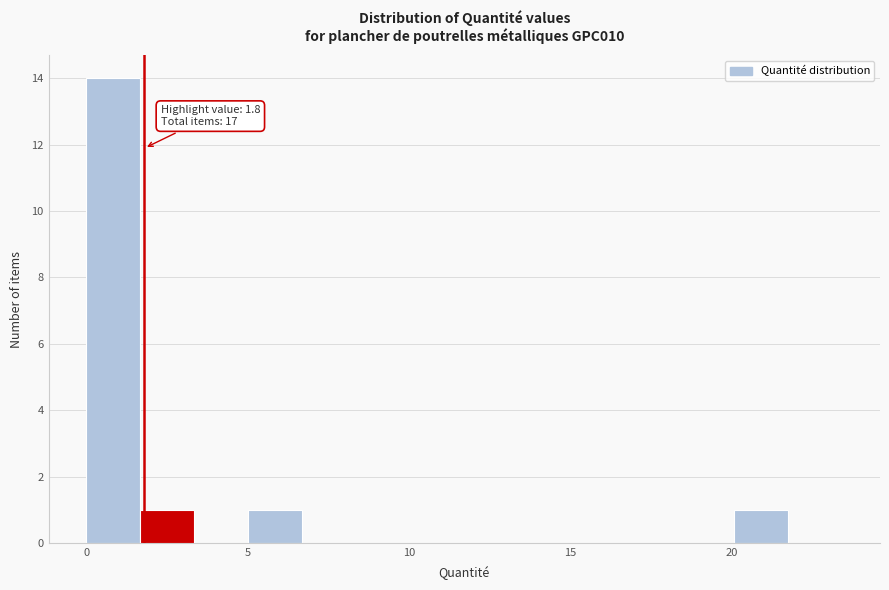

Read against the x-axis, roughly where is the centre of the tallest bar?

1.0